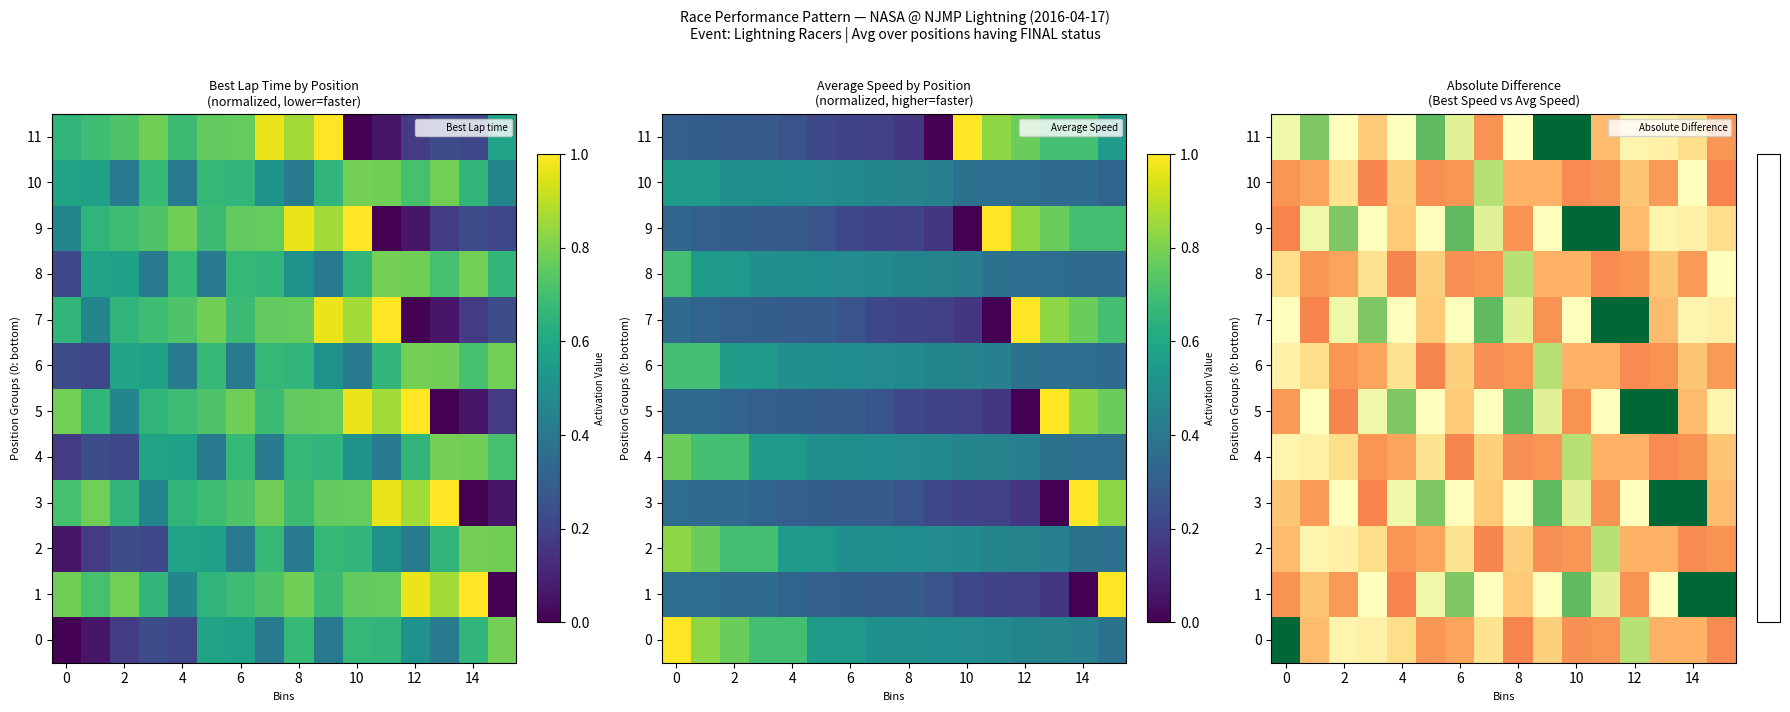

True or false: 5 has a value of 0.2 at 2.

True